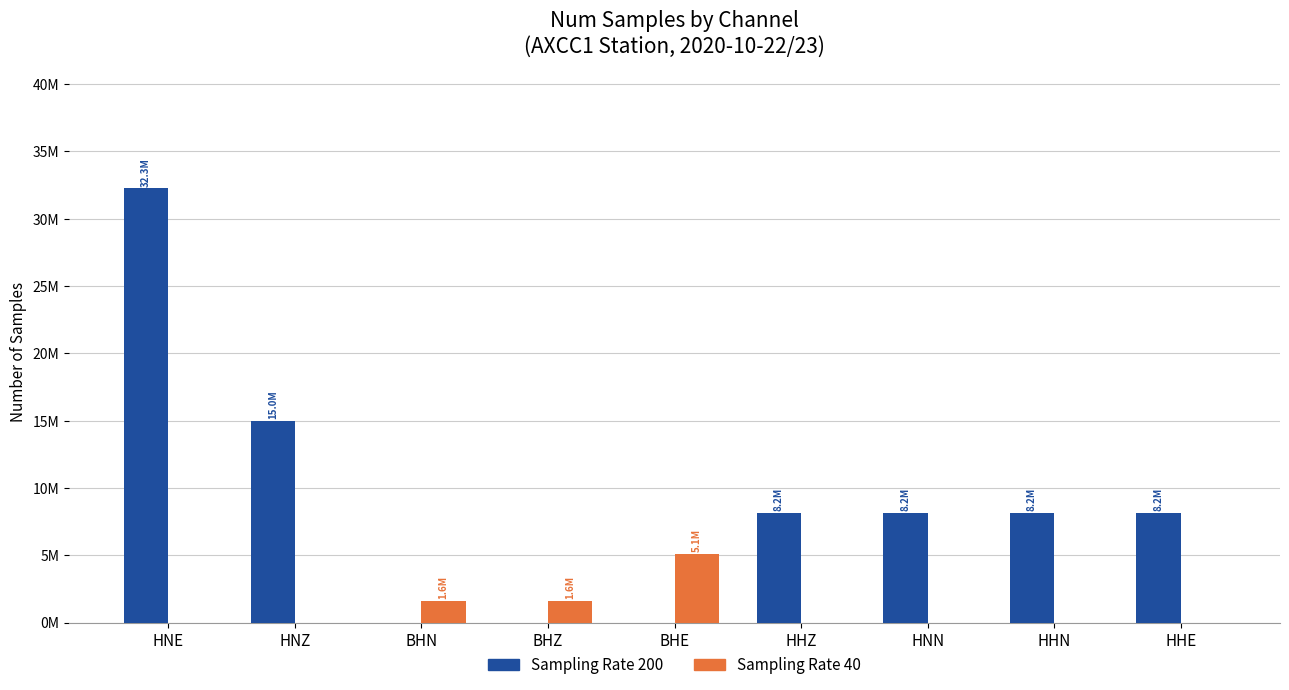

What is the difference between the maximum and second lowest values in the Sampling Rate 40 series?

5087644